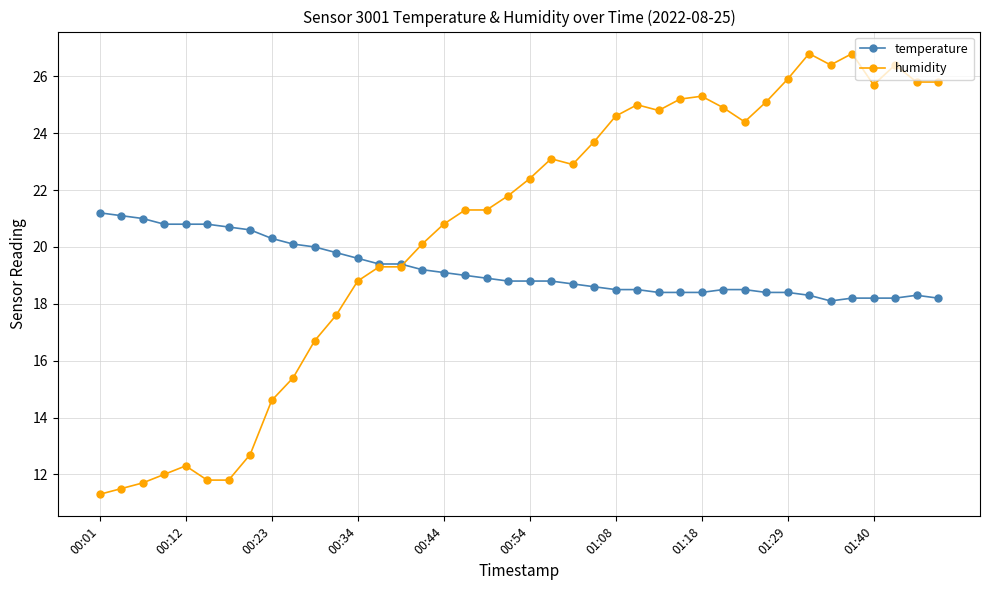

Which series has the largest total across all categories?

humidity